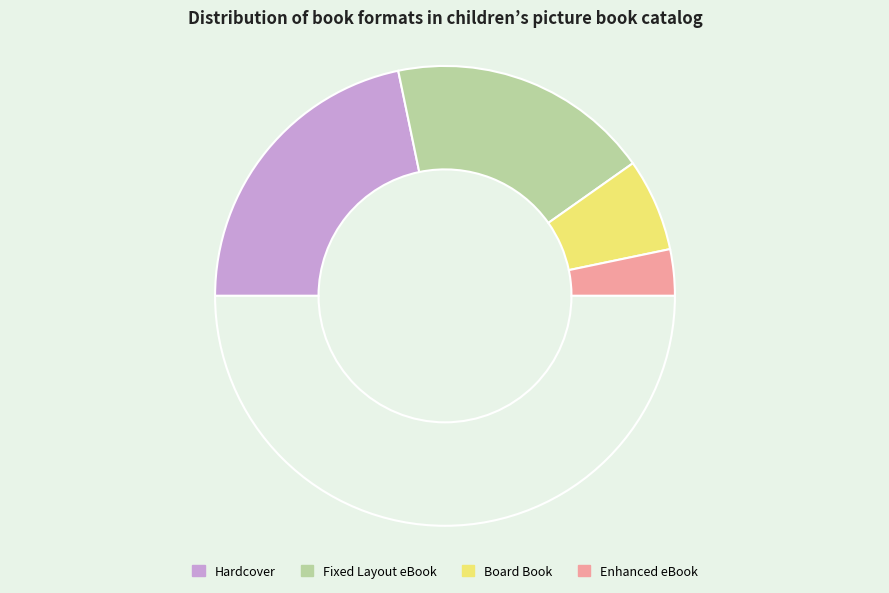

Count the number of slices in the pie.

5